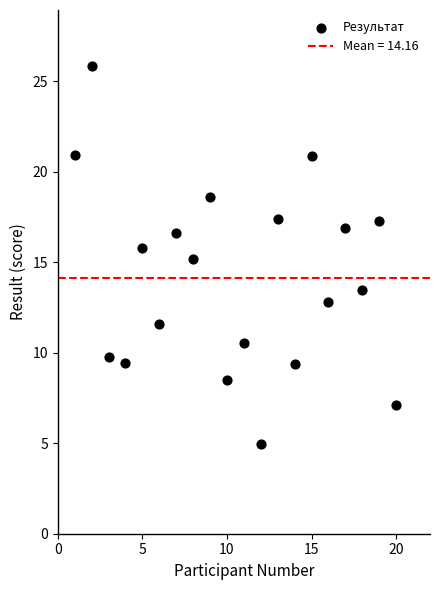

What is the range of X values (max minus min)?

19.0